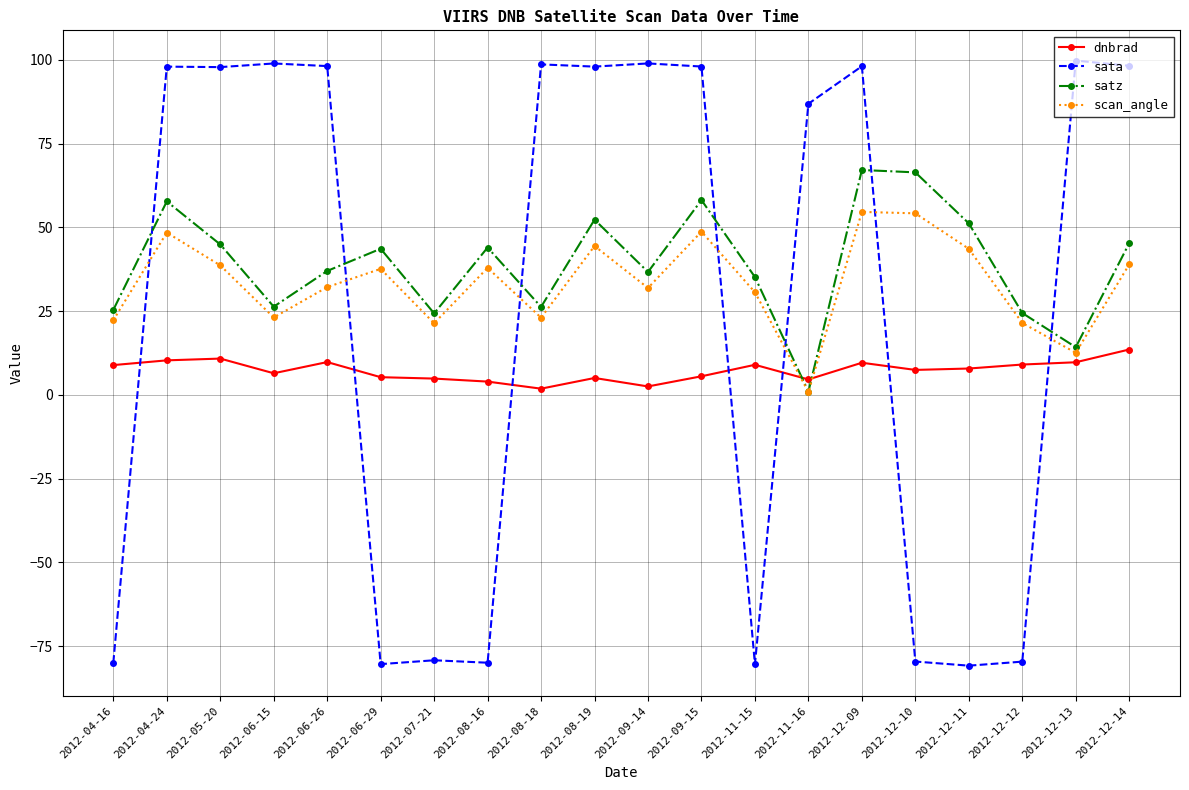

The value of satz at 2012-08-18 is 34.2. True or false?

False